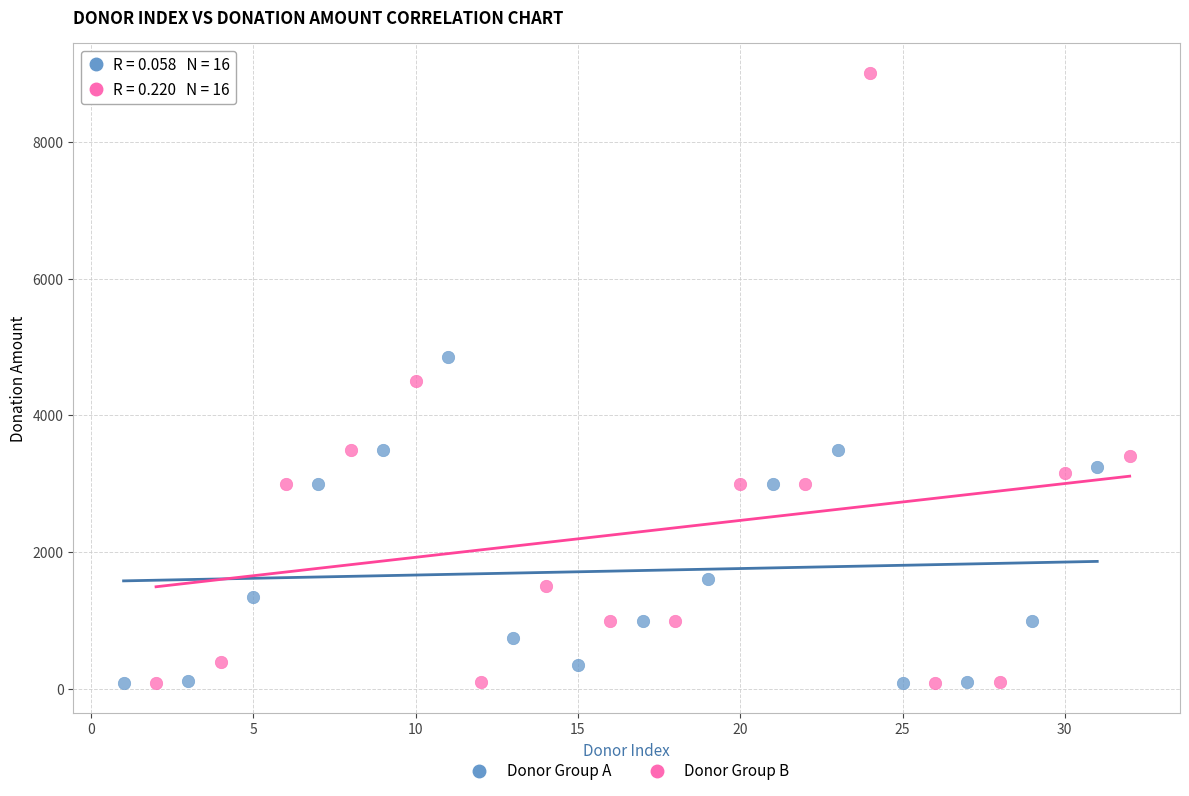

Which series has the widest spread of Y values?

Donor Group B